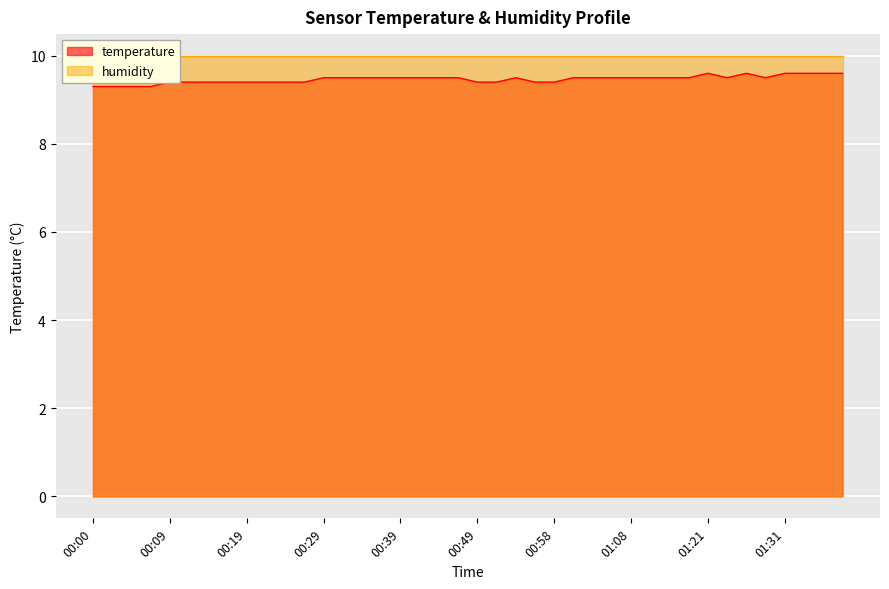

The chart shows a value of 12.3 at 00:58. True or false?

False